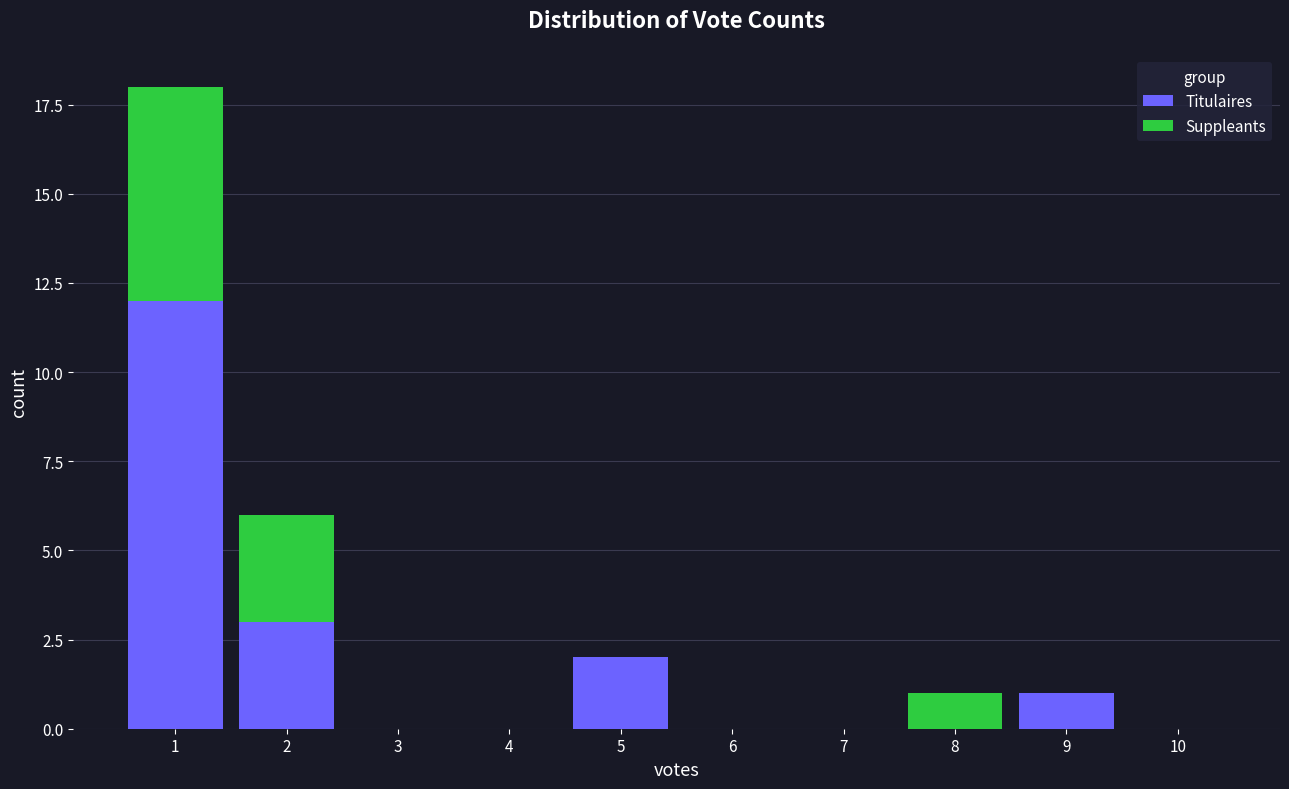

Reading left to right, transcribe the values for Titulaires.

1=12	2=3	3=0	4=0	5=2	6=0	7=0	8=0	9=1	10=0